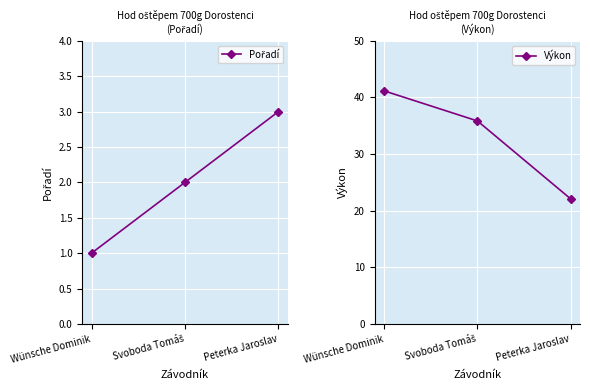

What is the sum of all Výkon values?

99.1